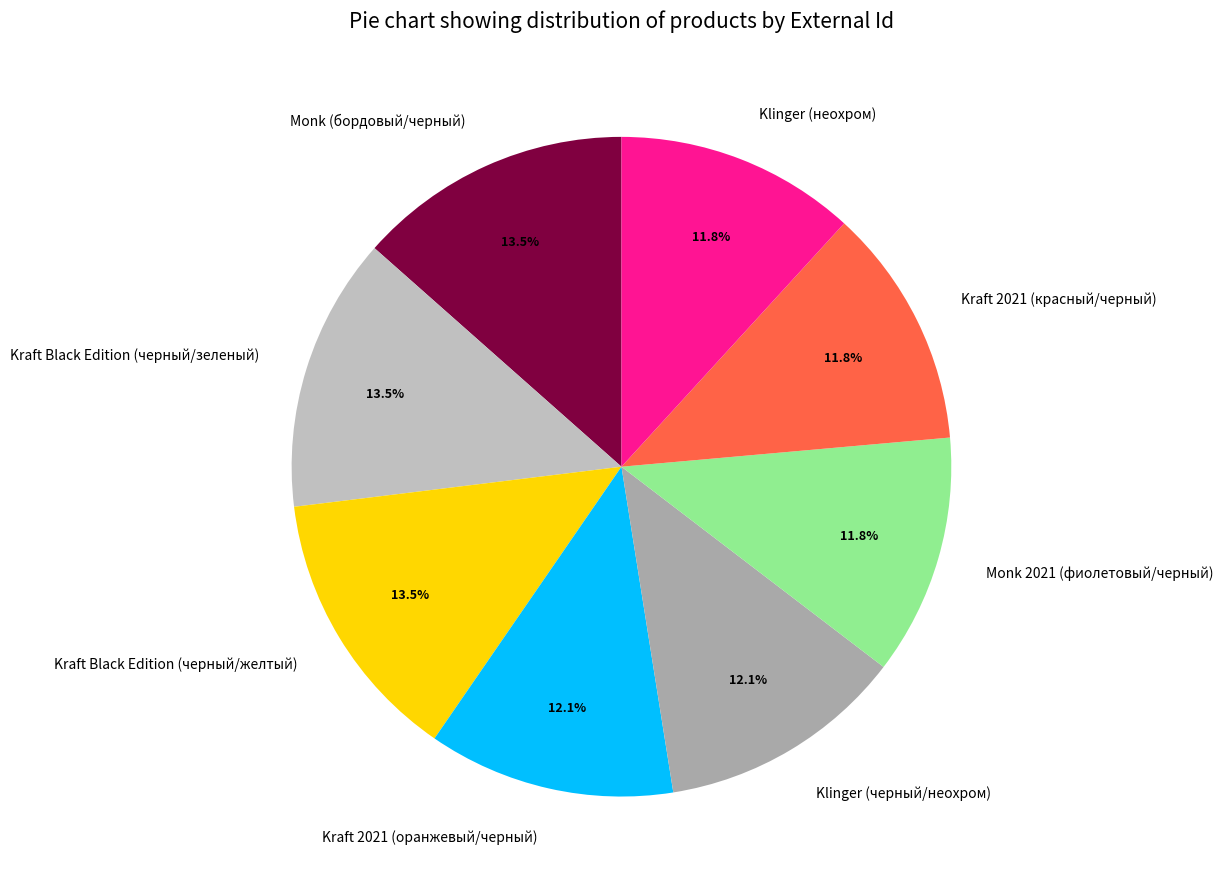

Combined, what portion of the pie is Kraft Black Edition (черный/зеленый) and Monk 2021 (фиолетовый/черный)?

25.3%